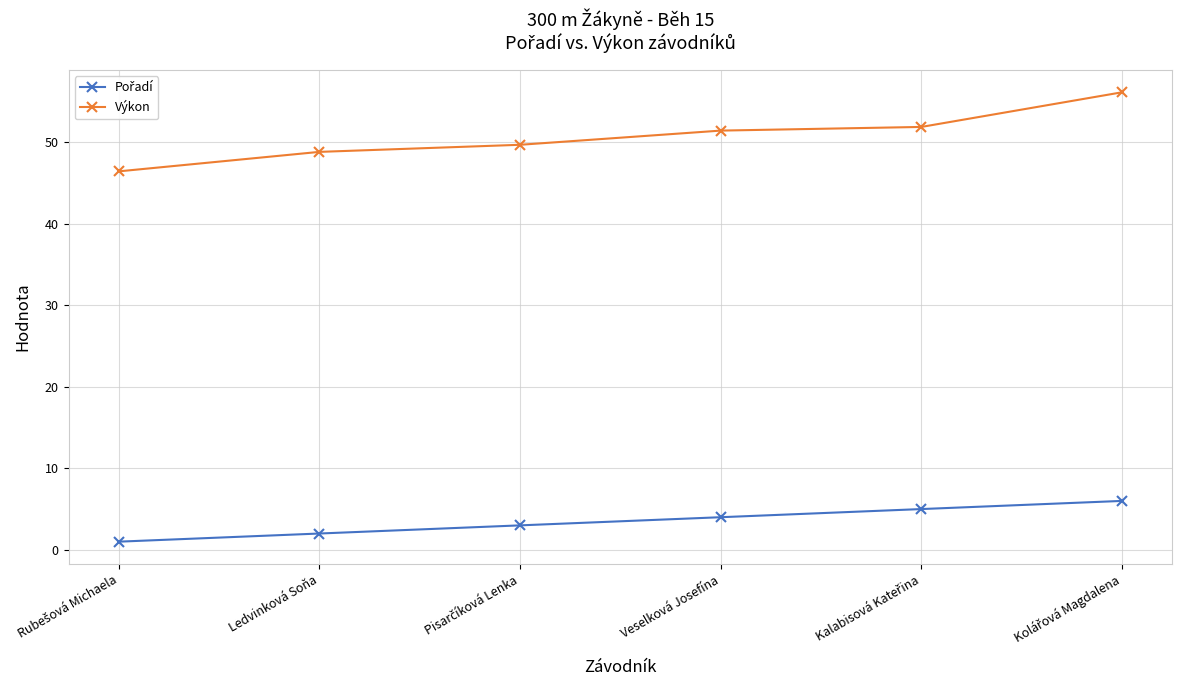

What is the maximum value shown in the chart?

56.1